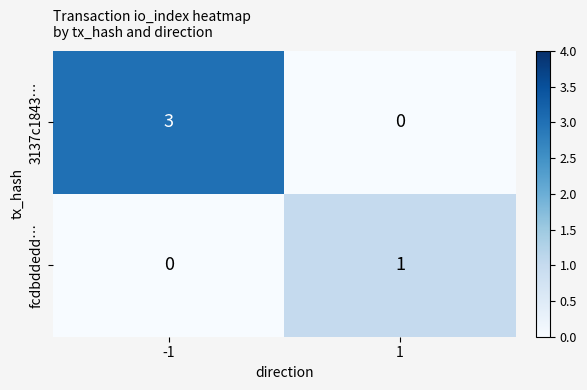

The value of 3137c1843… at -1 is 1. True or false?

False